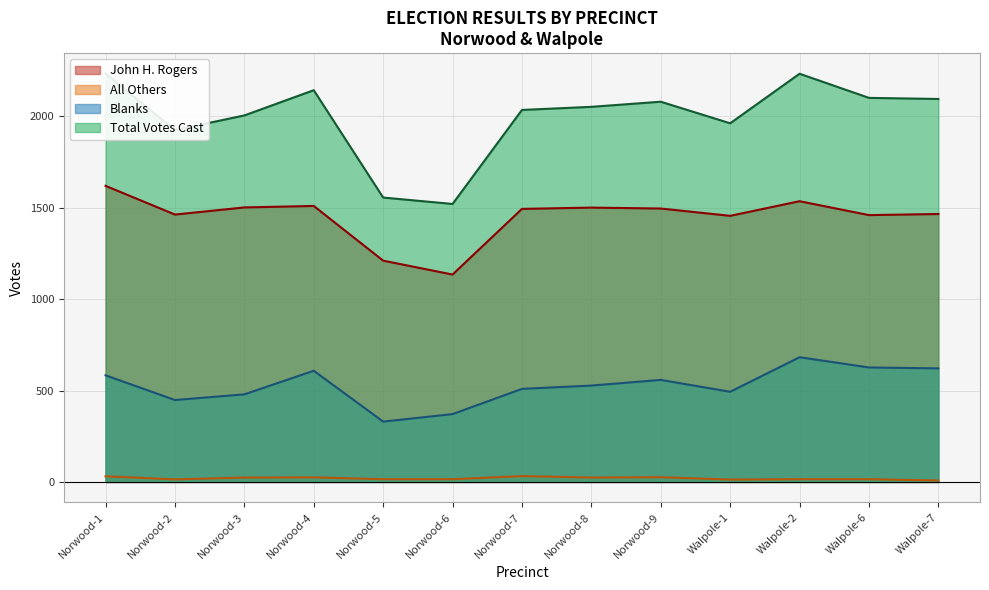

Is it true that Total Votes Cast equals 2079 at Norwood-9?

True